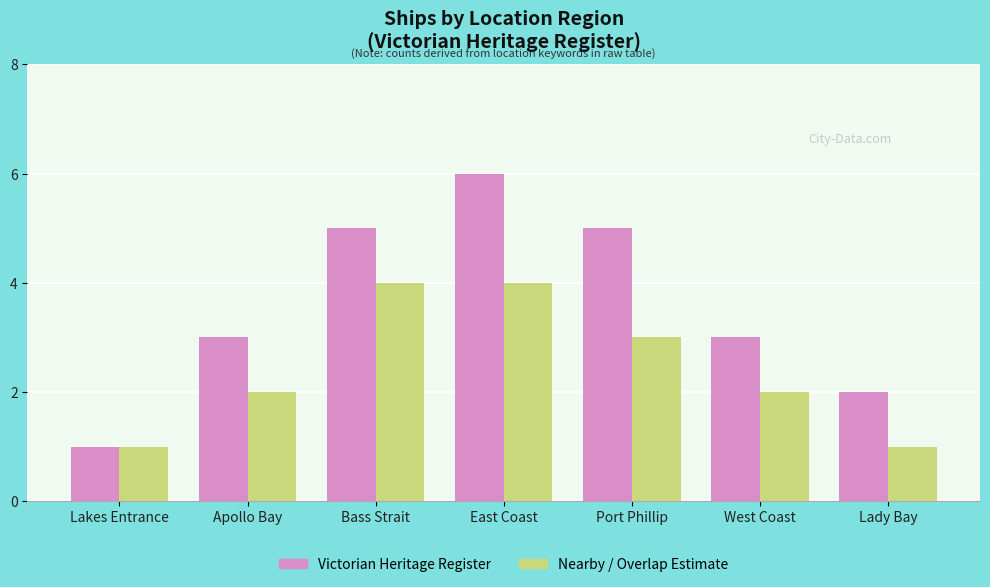

What is the greatest value displayed?

6